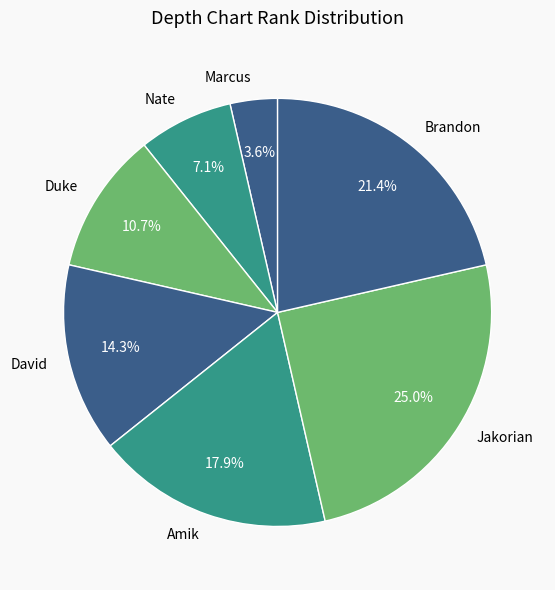

Which slice is the smallest?

Marcus